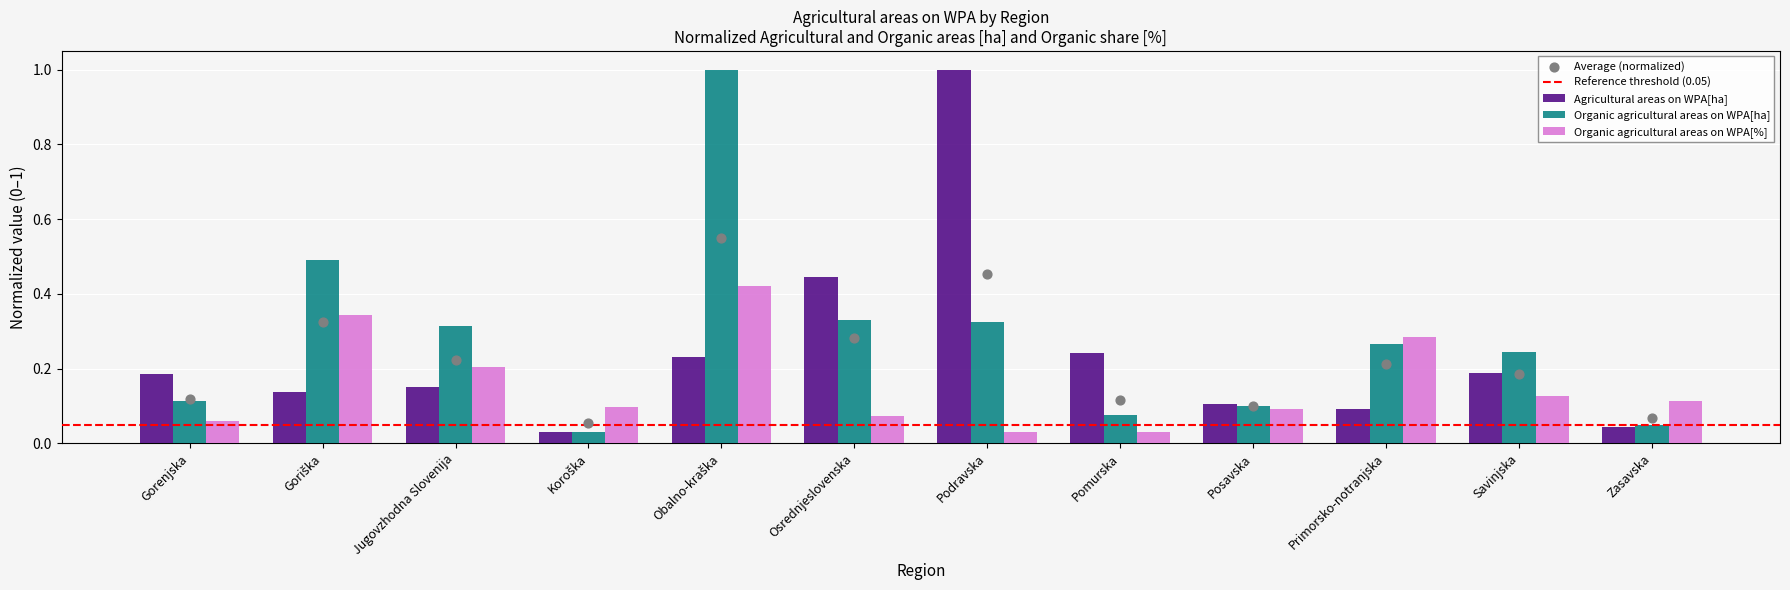

Is the value of Agricultural areas on WPA[ha] at Koroška greater than the value of Organic agricultural areas on WPA[ha] at Zasavska?

No